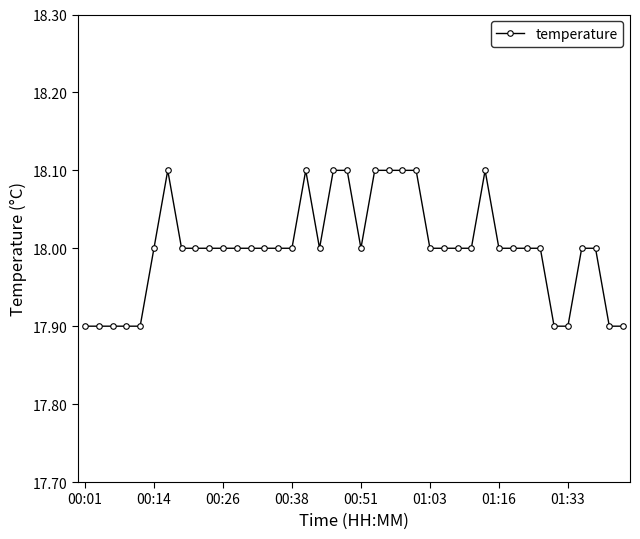

True or false: the data has more than 0 interior local peaks.

True